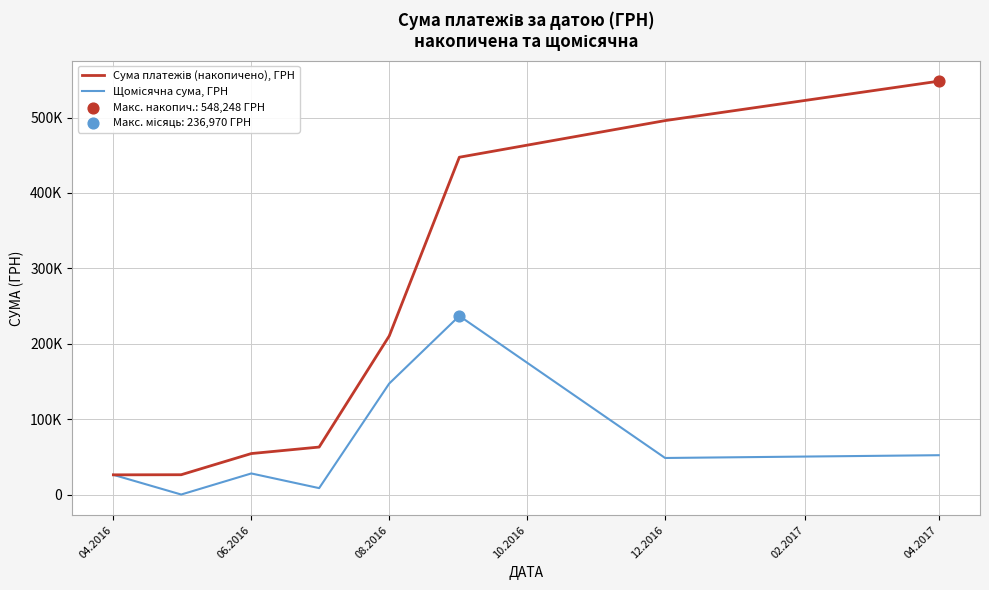

At how many categories does at least one series exceed 80751?

4